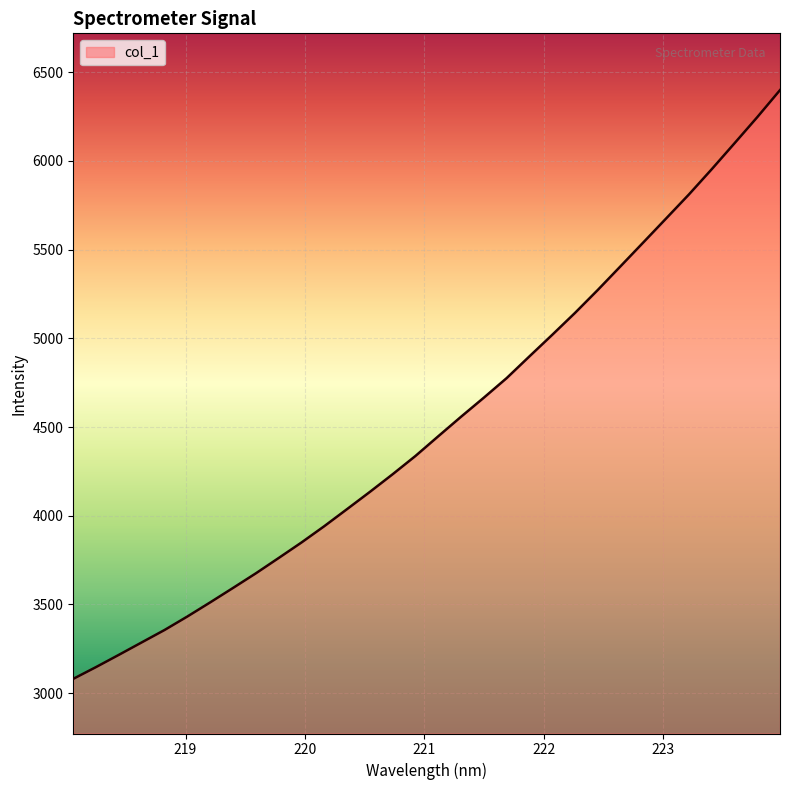

How many values exceed 4448?

16